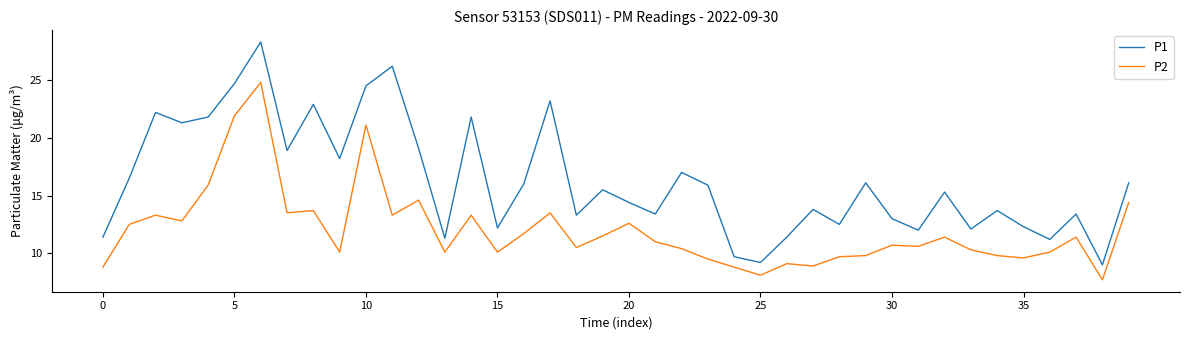

What is the maximum value shown in the chart?

28.3